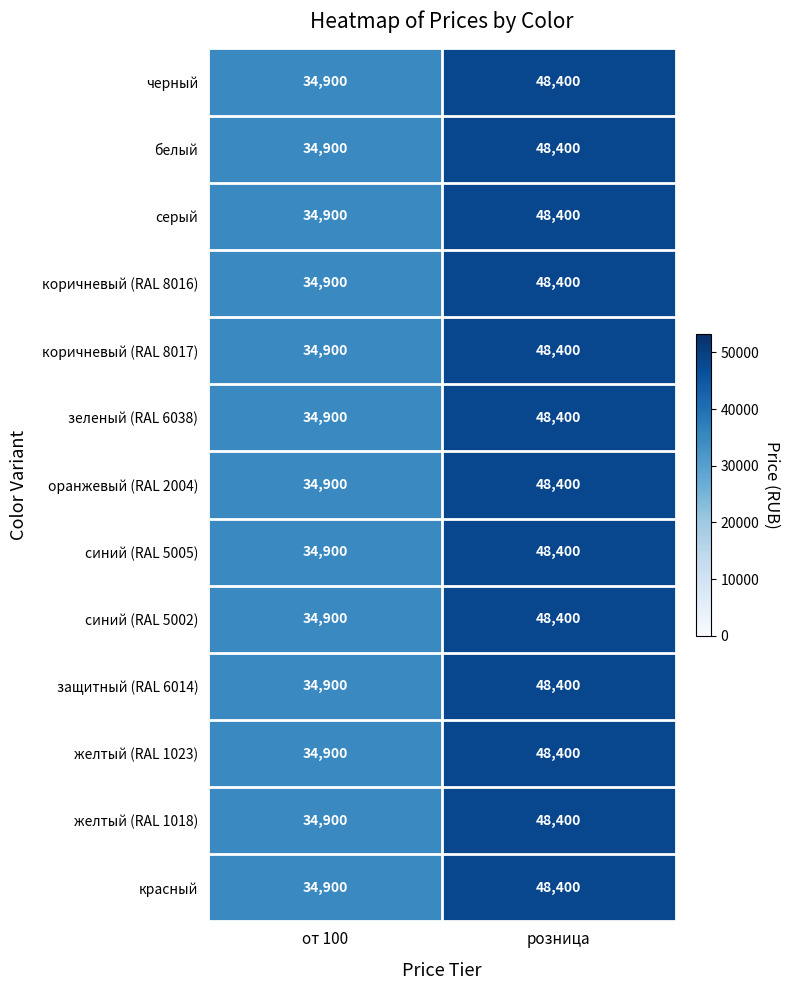

What is the total value across all series at розница?

629200